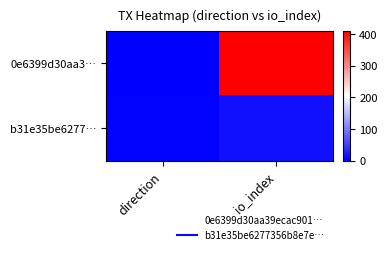

Which series has the largest total across all categories?

0e6399d30aa3…